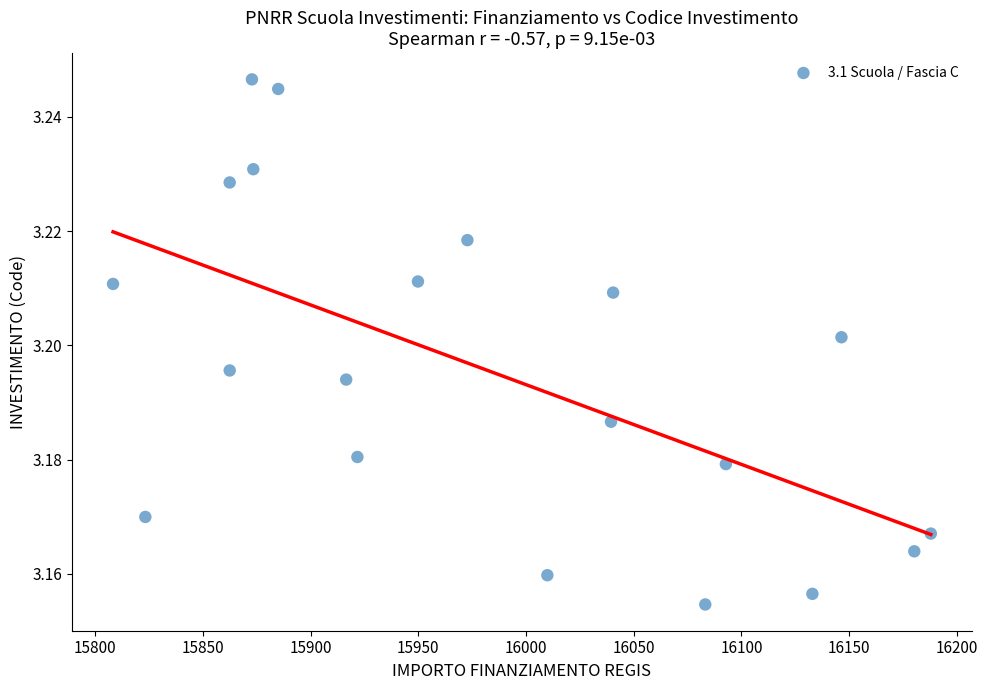

What is the range of X values (max minus min)?

379.7